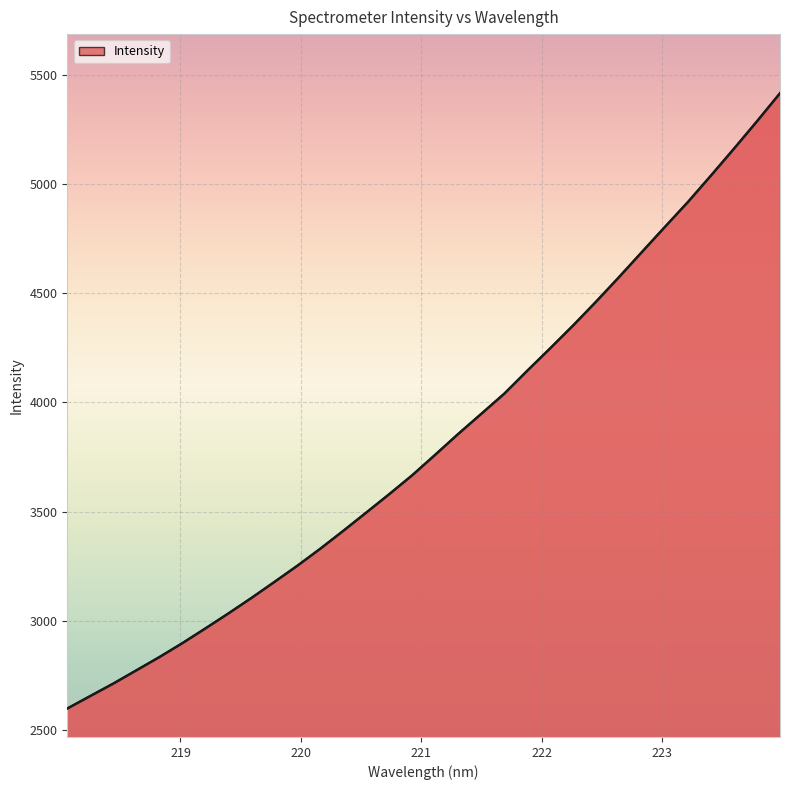

What is the maximum value shown in the chart?

5414.5